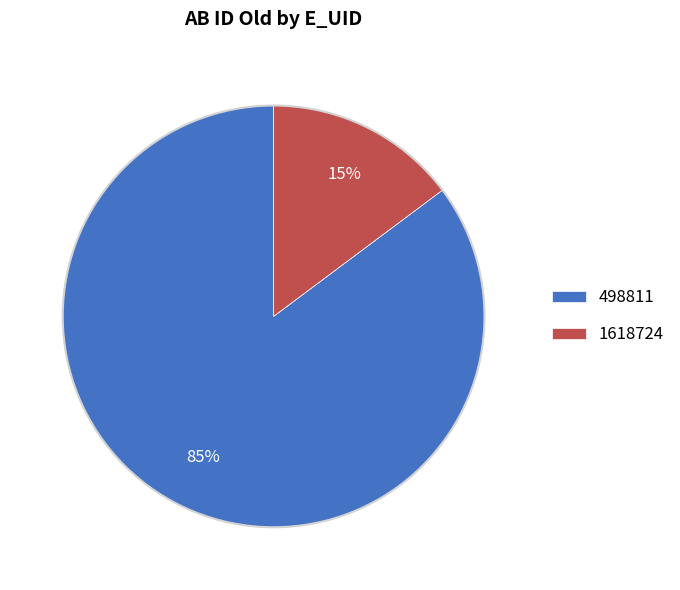

Combined, do 1618724 and 498811 account for over 50%?

Yes